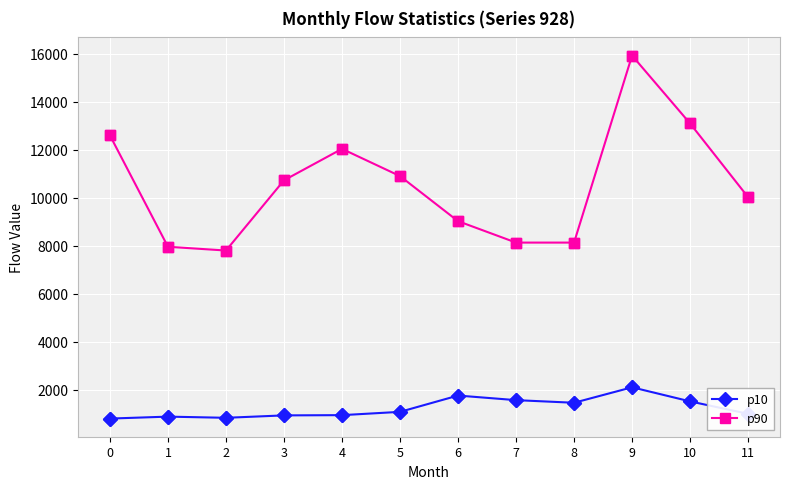

What is the spread (max minus min) of values at 8?

6672.5